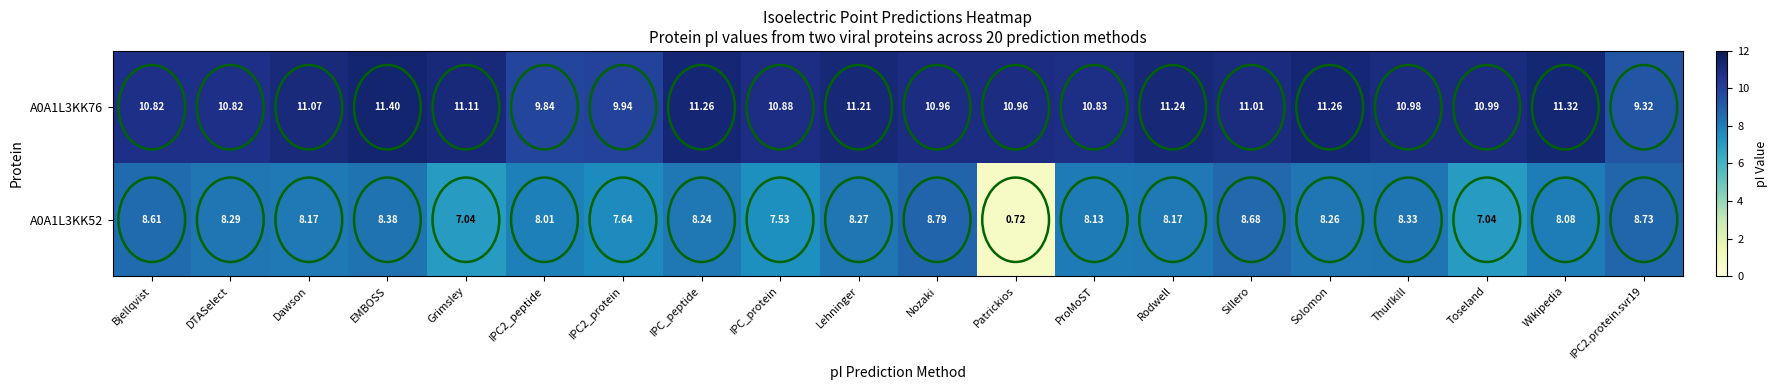

Count the number of categories in the chart.

20